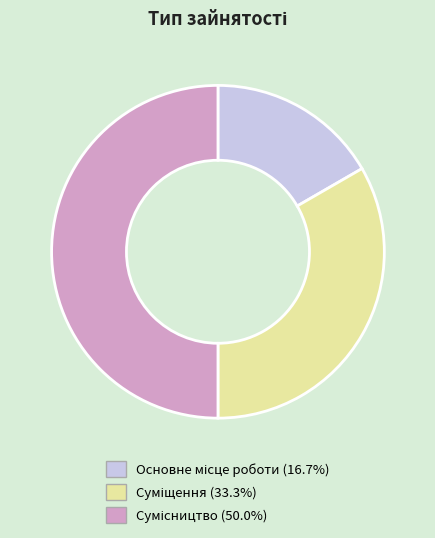

Does any single category account for the majority?

No